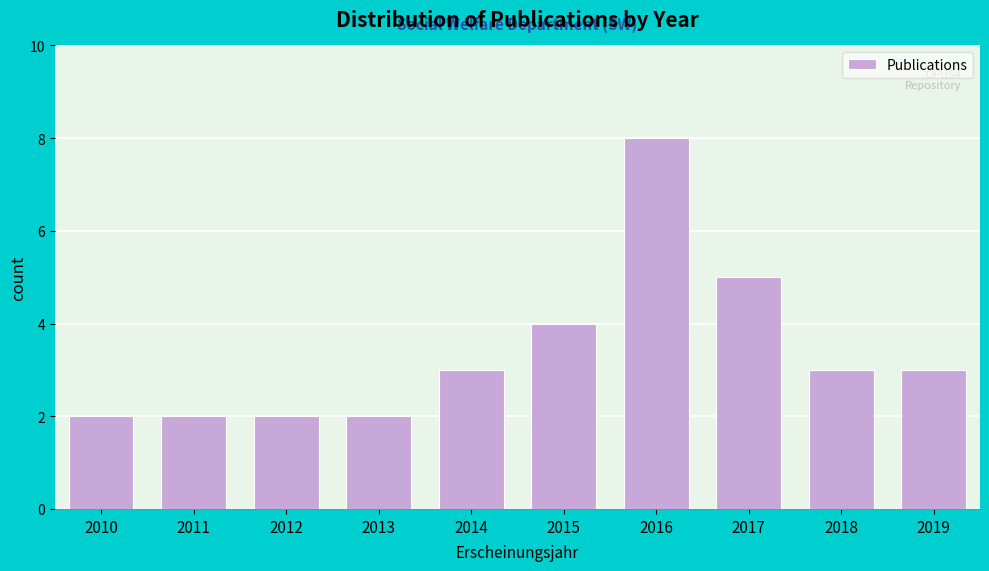

Reading right to left, extract all data points from this chart.

3	3	5	8	4	3	2	2	2	2